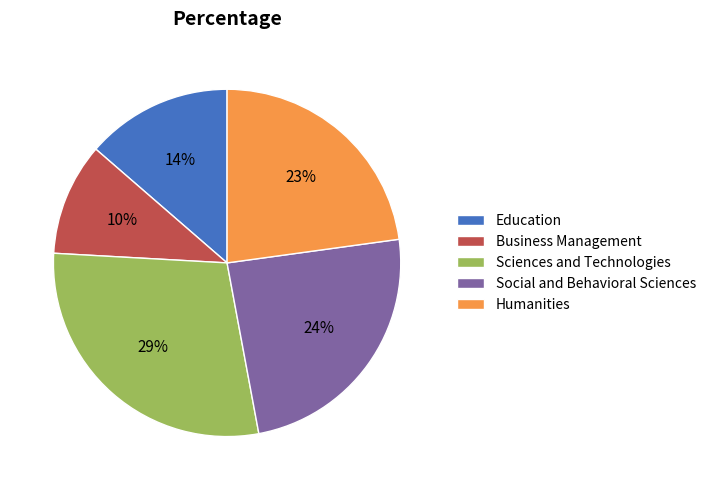

Is there any slice that represents more than half of the pie?

No